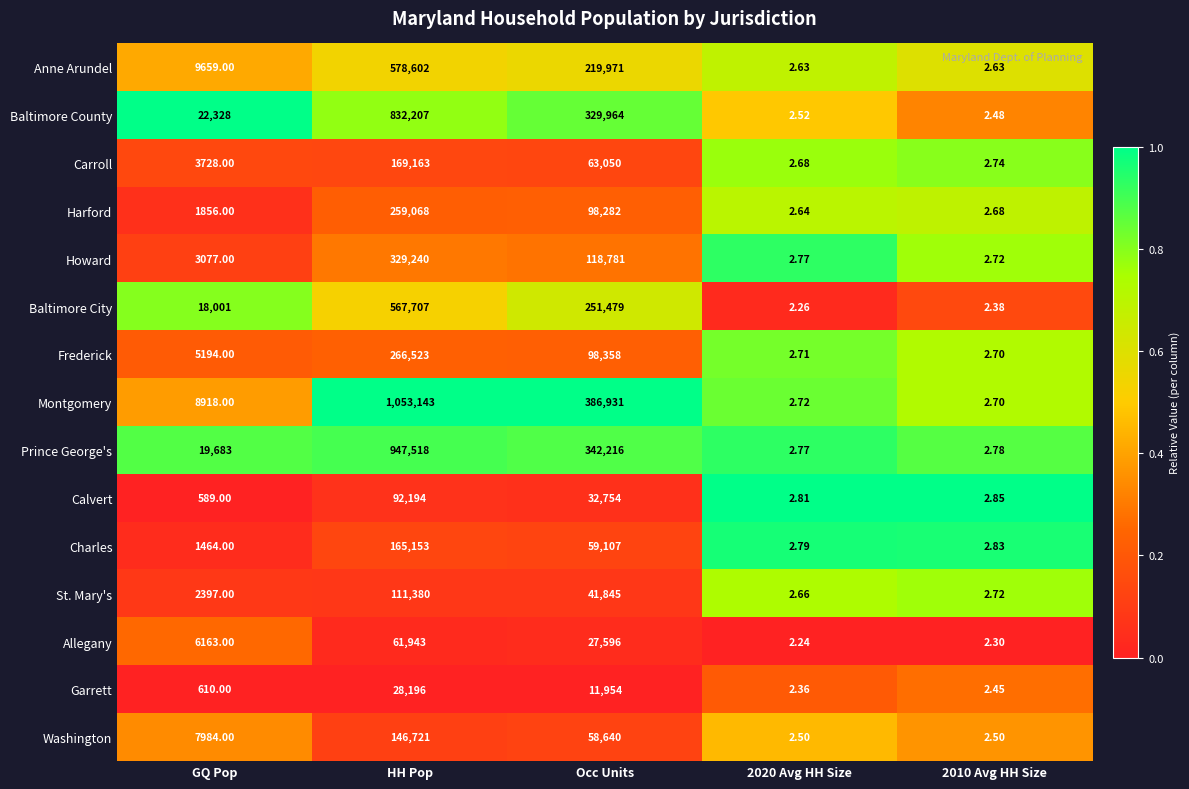

Which category has the lowest value across all series?

2020 Avg HH Size